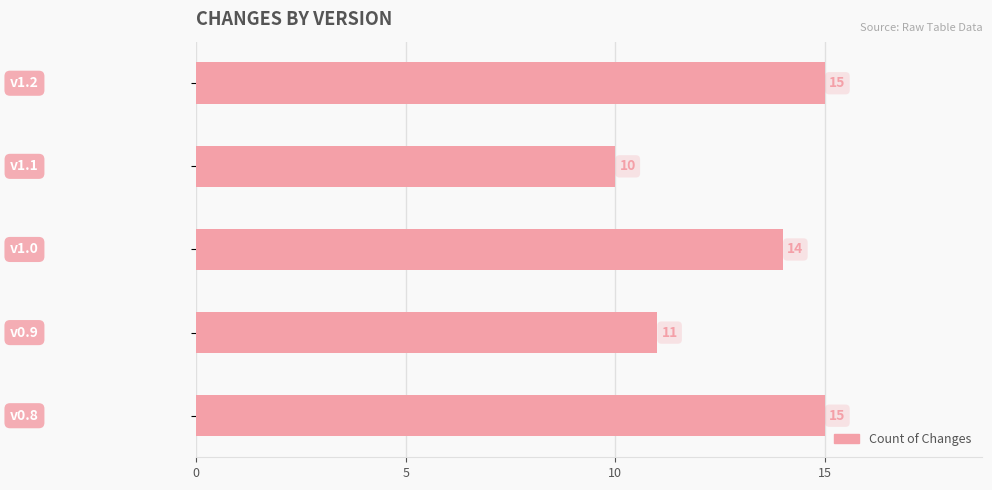

Does the chart contain any negative values?

No